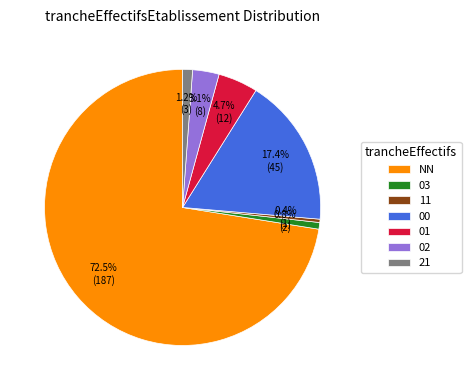

To the nearest percent, what is the combined percentage of 11 and 02?

3%